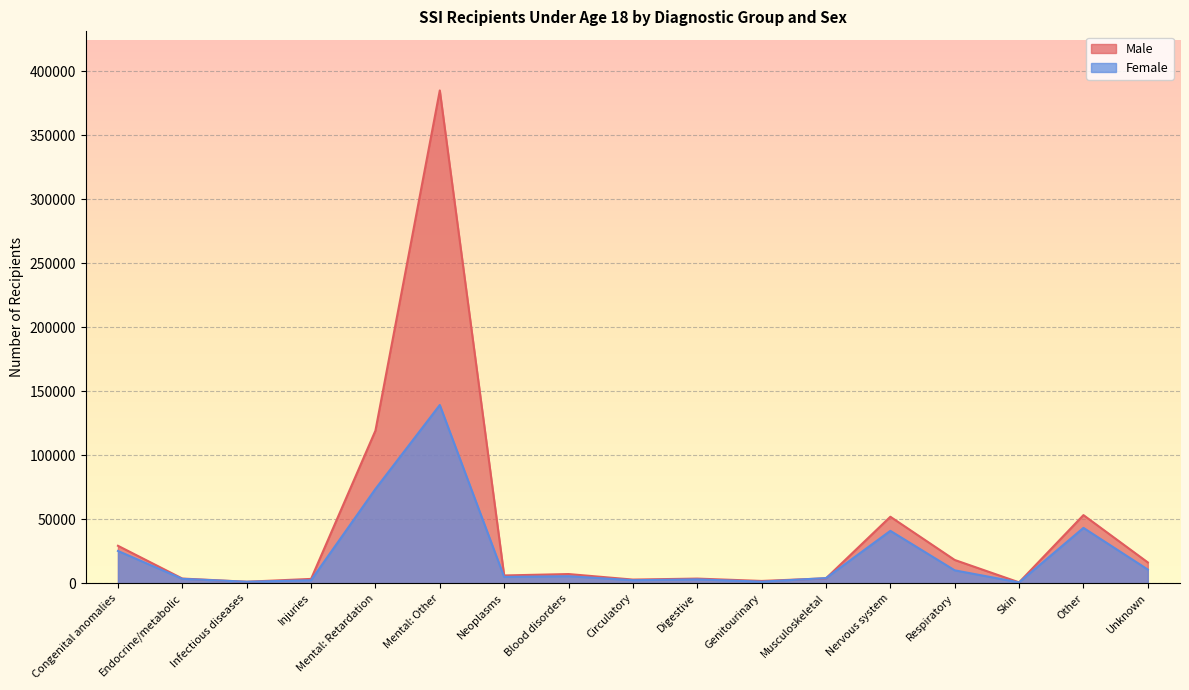

Reading left to right, extract all data points from this chart.

Male: Congenital anomalies=29259	Endocrine/metabolic=3647	Infectious diseases=1155	Injuries=3366	Mental: Retardation=119256	Mental: Other=385132	Neoplasms=6060	Blood disorders=7166	Circulatory=2839	Digestive=3615	Genitourinary=1774	Musculoskeletal=3823	Nervous system=51956	Respiratory=18170	Skin=675	Other=53236	Unknown=16259
Female: Congenital anomalies=25202	Endocrine/metabolic=3414	Infectious diseases=1149	Injuries=2335	Mental: Retardation=73656	Mental: Other=139293	Neoplasms=4912	Blood disorders=5481	Circulatory=2345	Digestive=3008	Genitourinary=1221	Musculoskeletal=4003	Nervous system=40933	Respiratory=10070	Skin=637	Other=43256	Unknown=10674